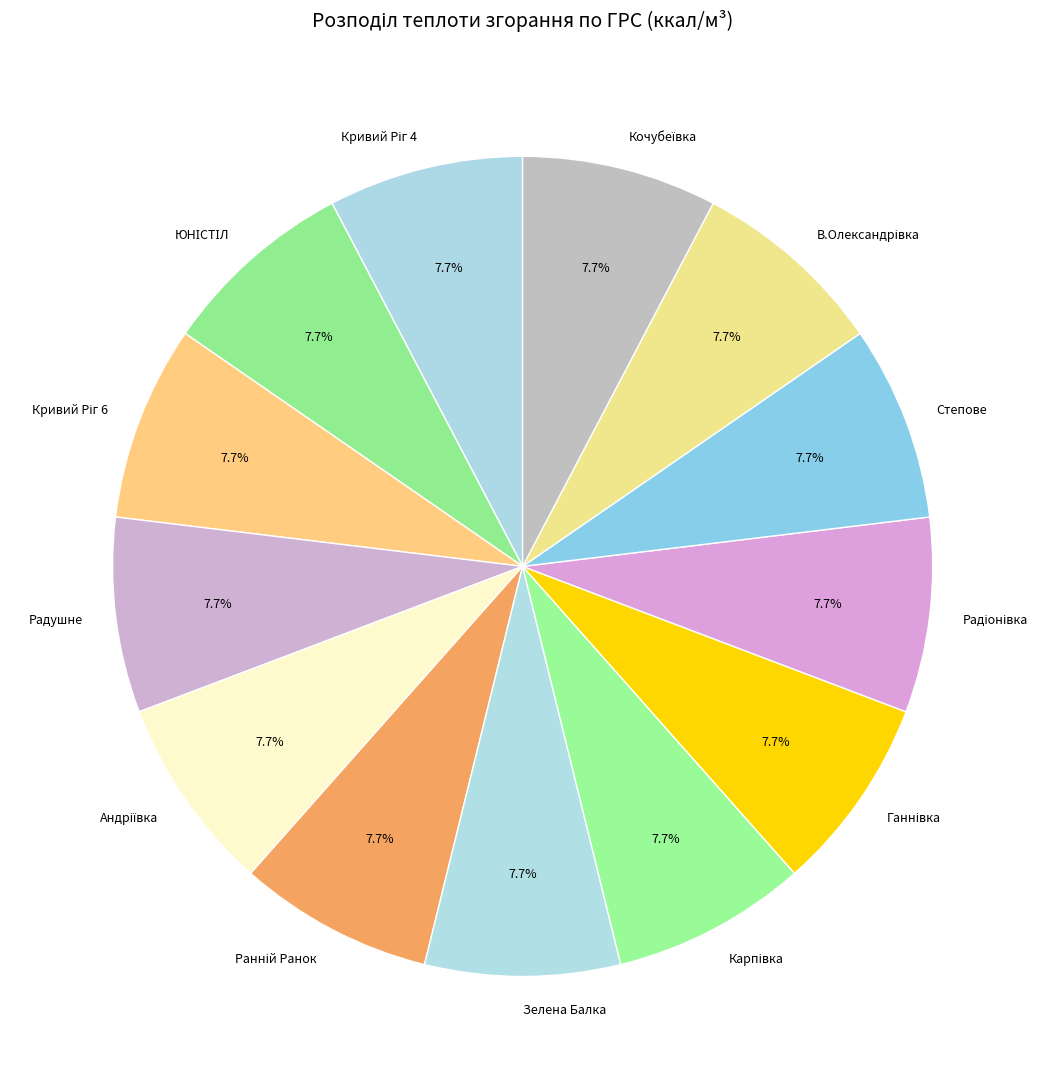

Is there a majority slice in this chart?

No